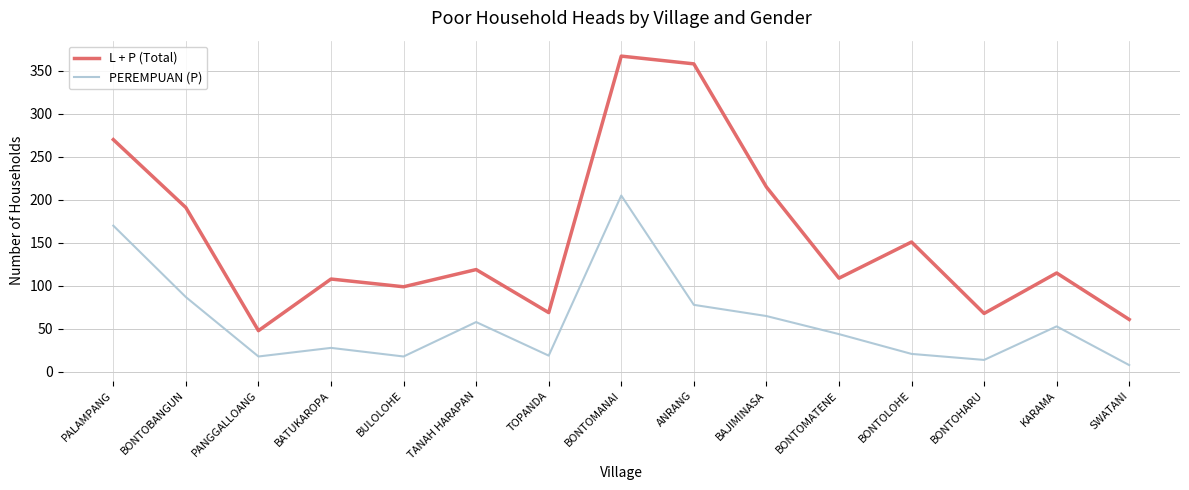

Where is L + P (Total) nearest to the value 207?

BAJIMINASA